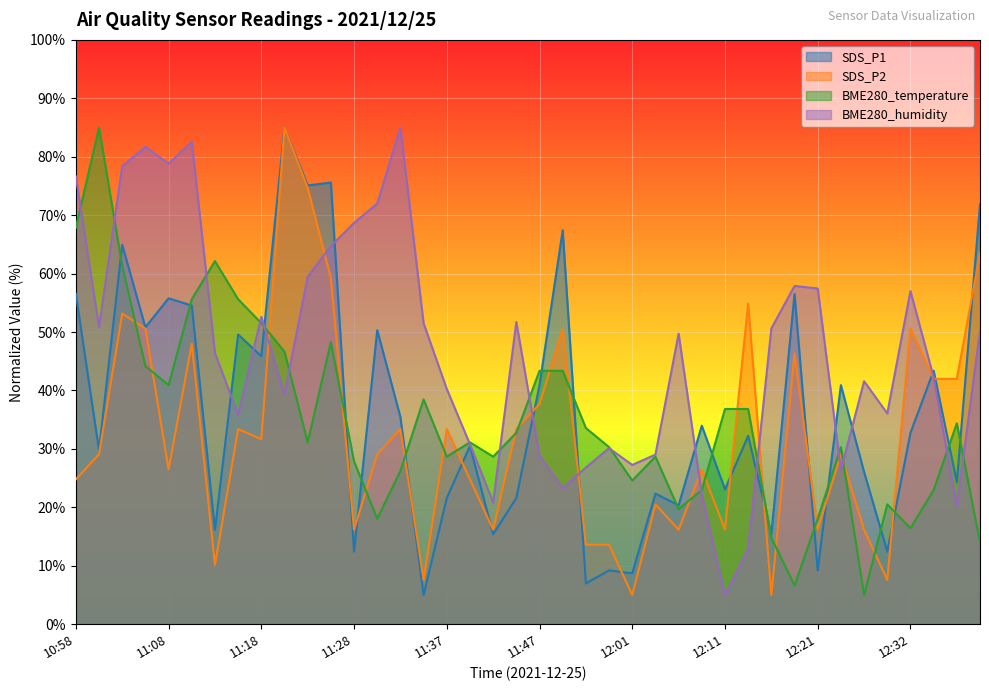

What is the maximum value for BME280_humidity?

85.0